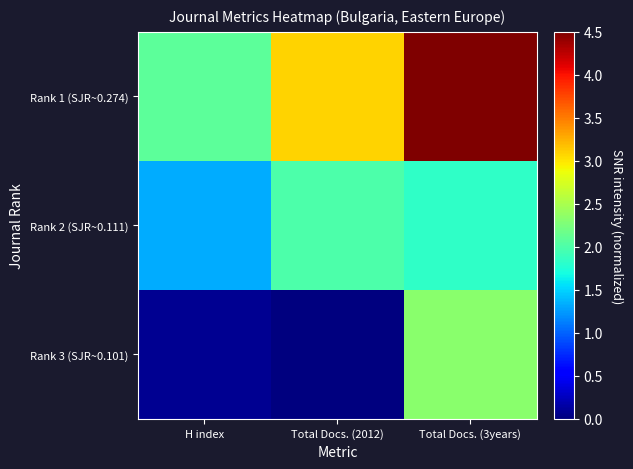

At which category is the sum across all series the highest?

Total Docs. (3years)